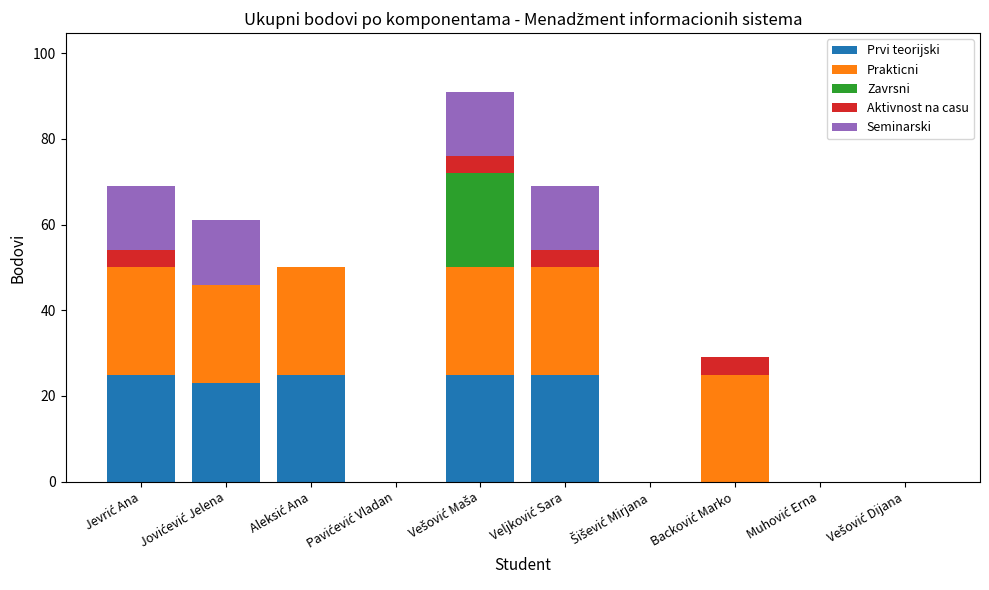

How many series are shown in this chart?

5